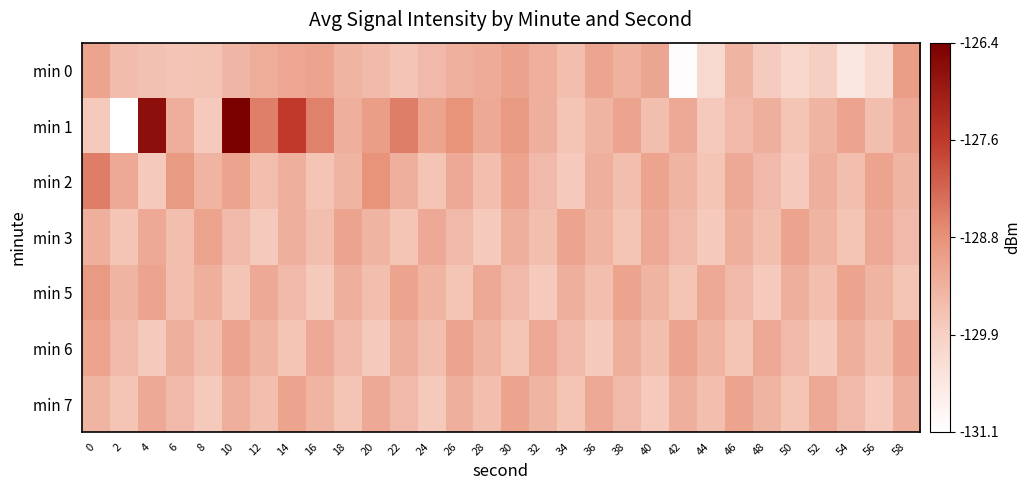

At how many categories does at least one series exceed 0?

30